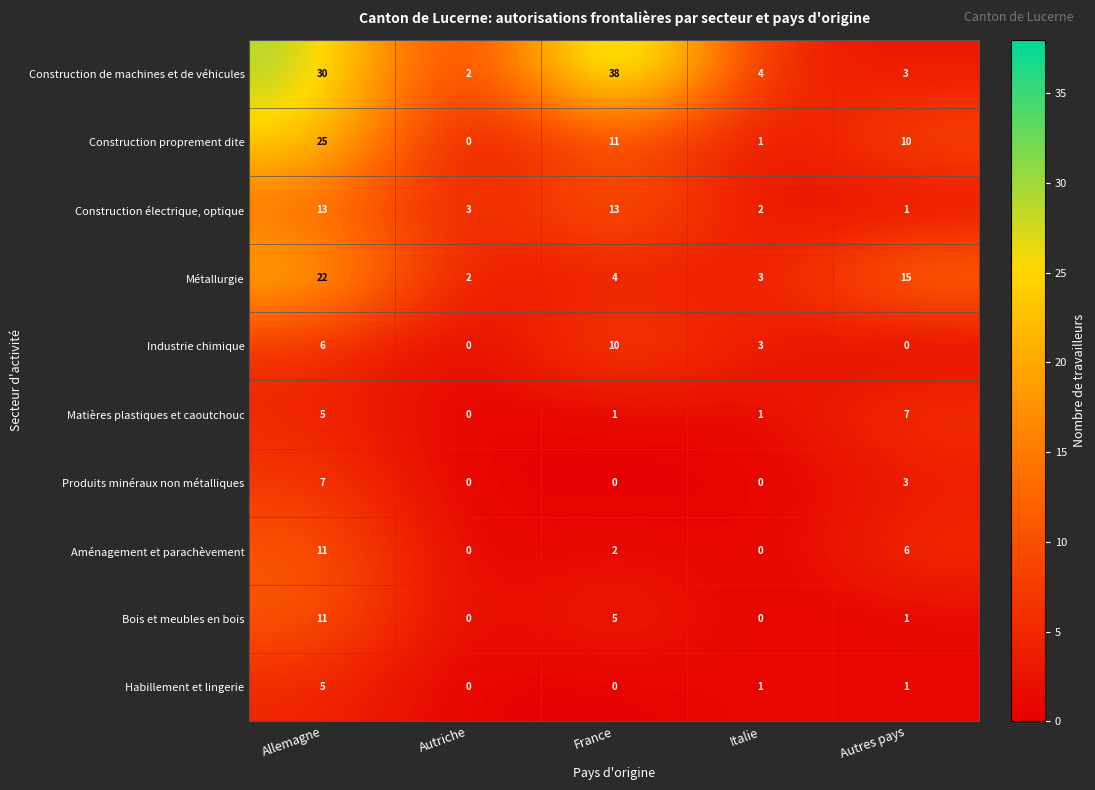

How many distinct data groups are displayed?

10